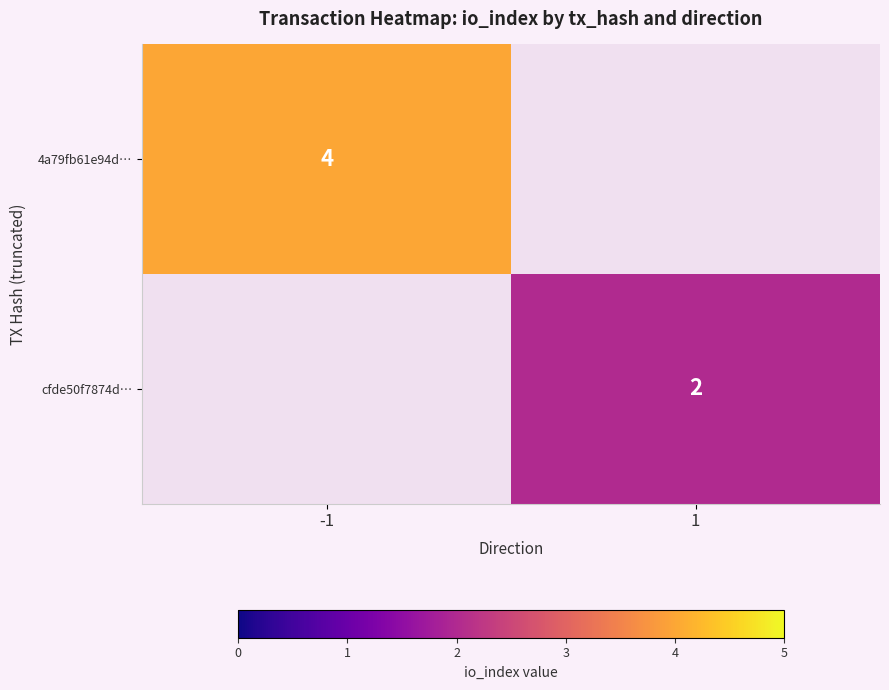

The cfde50f7874d… series shows 2 at 1. True or false?

True